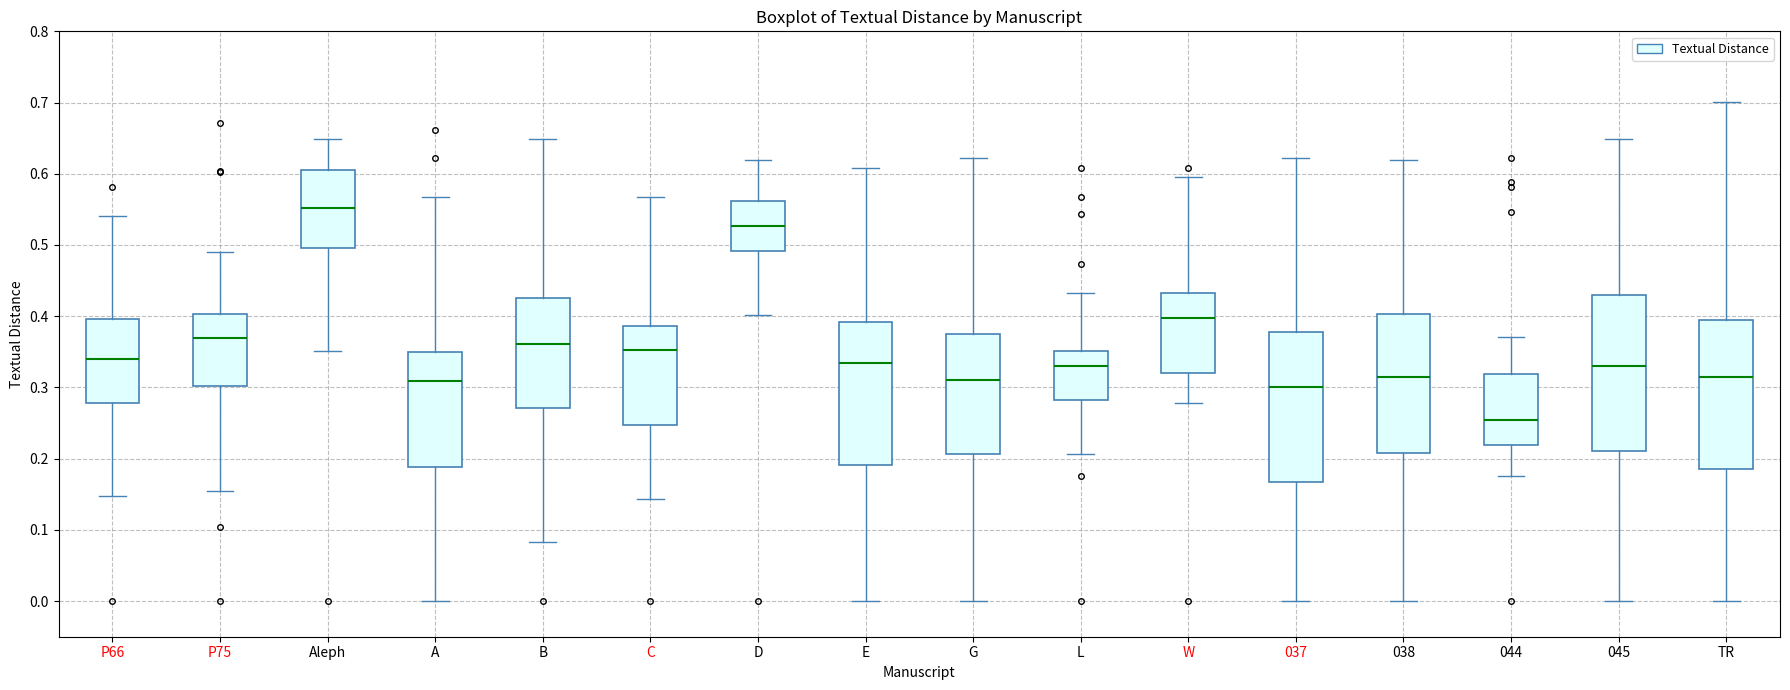

Which box has the lowest median line?

044